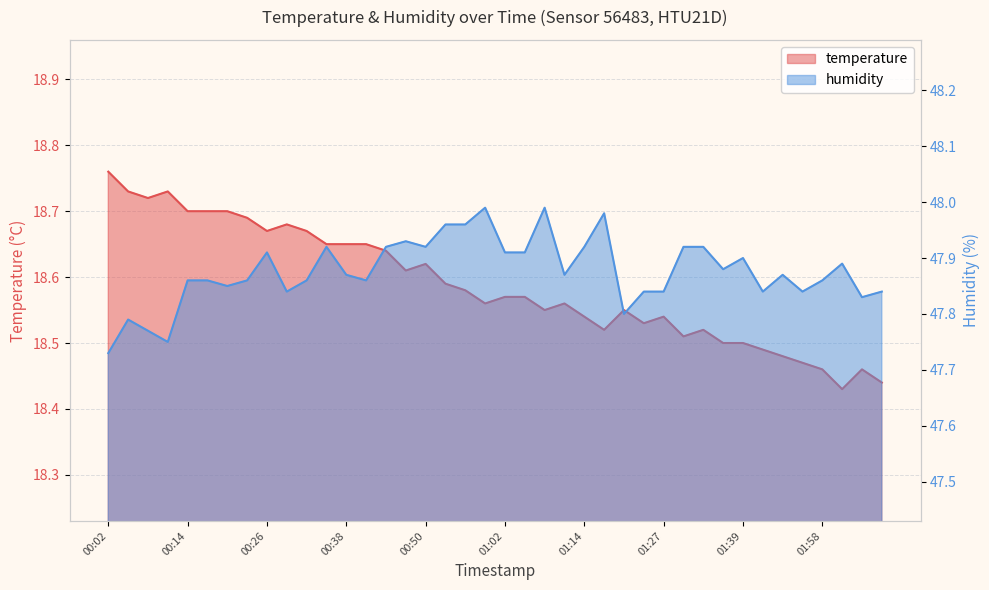

What is the maximum value shown in the chart?

48.0